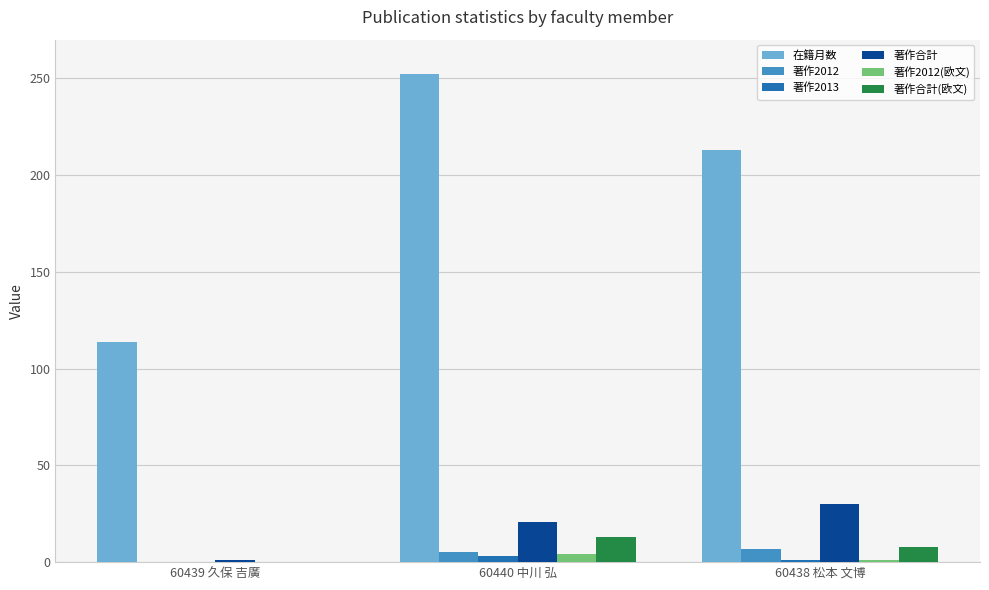

What are all the series names shown in the legend?

在籍月数, 著作2012, 著作2013, 著作合計, 著作2012(欧文), 著作合計(欧文)